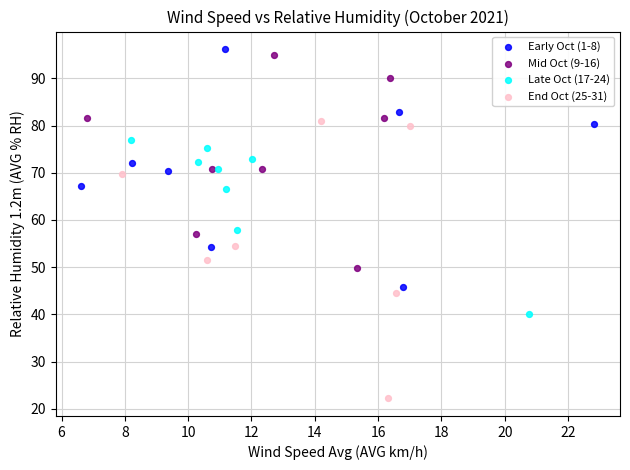

What are all the series names shown in the legend?

Early Oct (1-8), Mid Oct (9-16), Late Oct (17-24), End Oct (25-31)